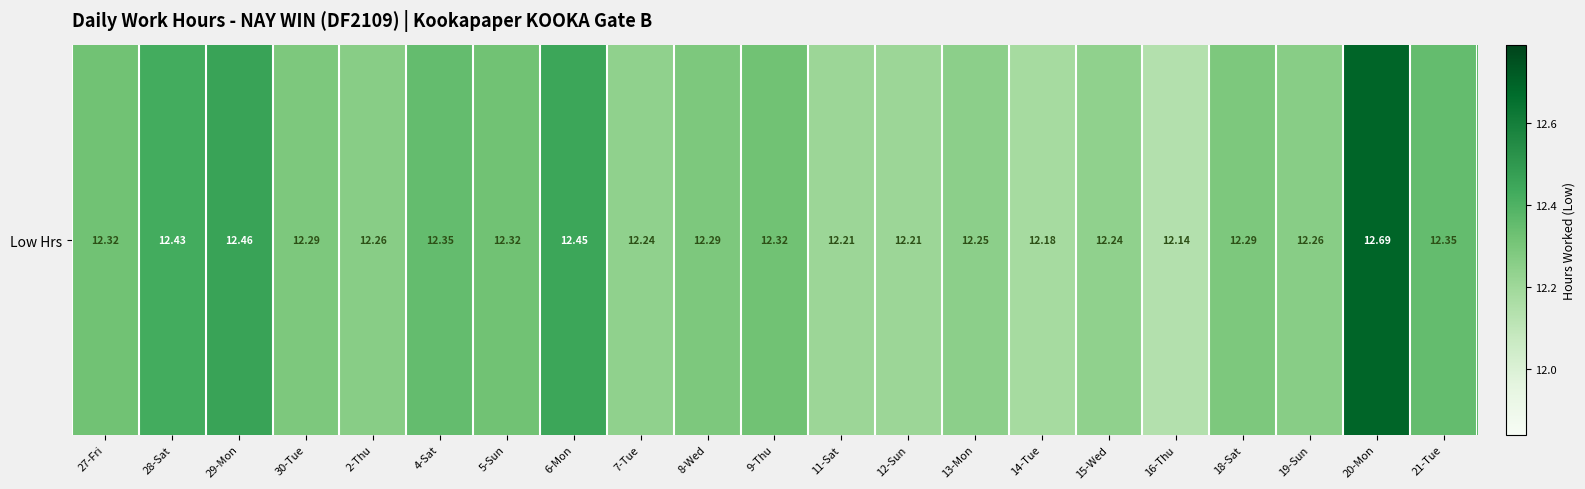

What is the smallest value displayed?

12.1